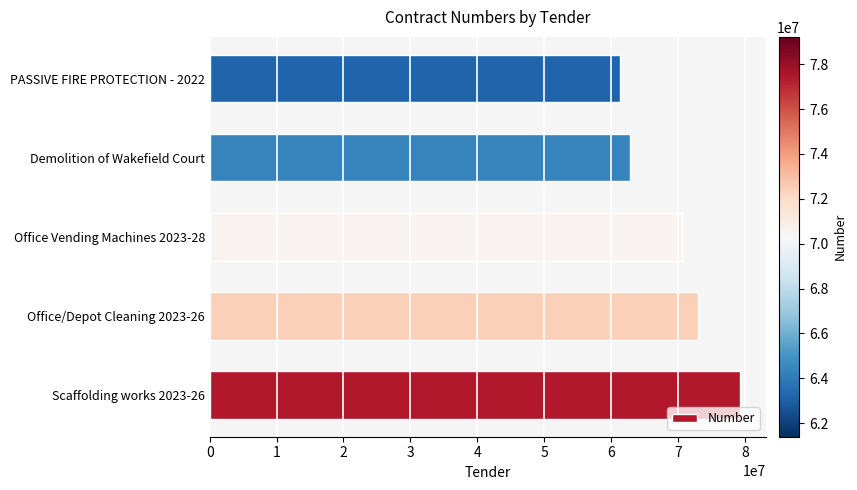

Rank the categories by value from highest to lowest.

Scaffolding works 2023-26, Office/Depot Cleaning 2023-26, Office Vending Machines 2023-28, Demolition of Wakefield Court, PASSIVE FIRE PROTECTION - 2022